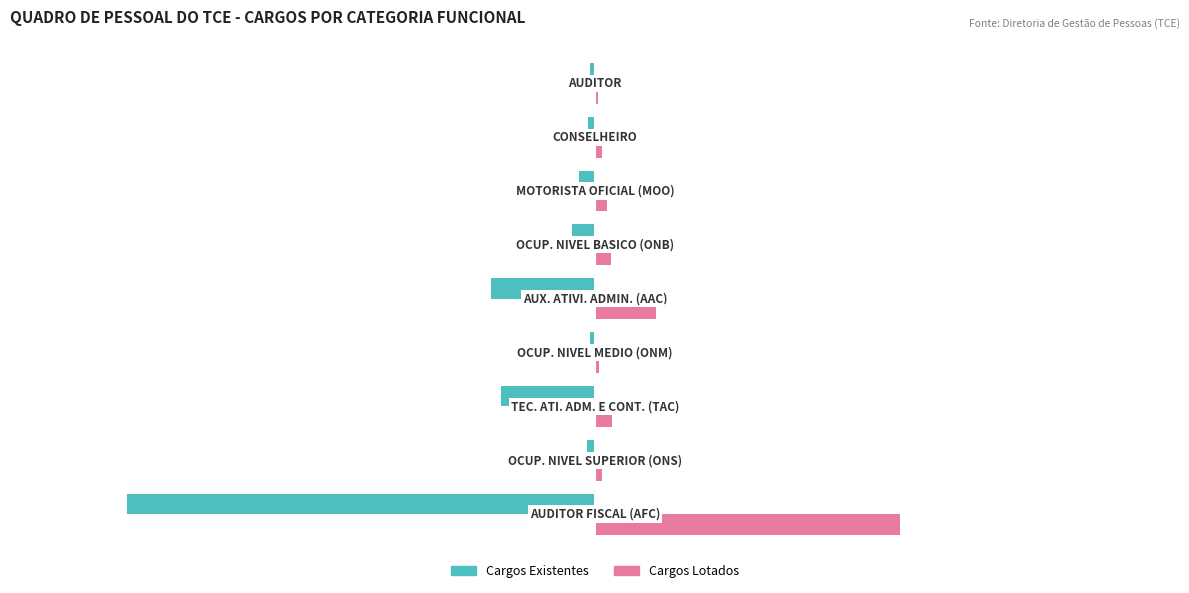

What is the sum of all Cargos Existentes values?

-702